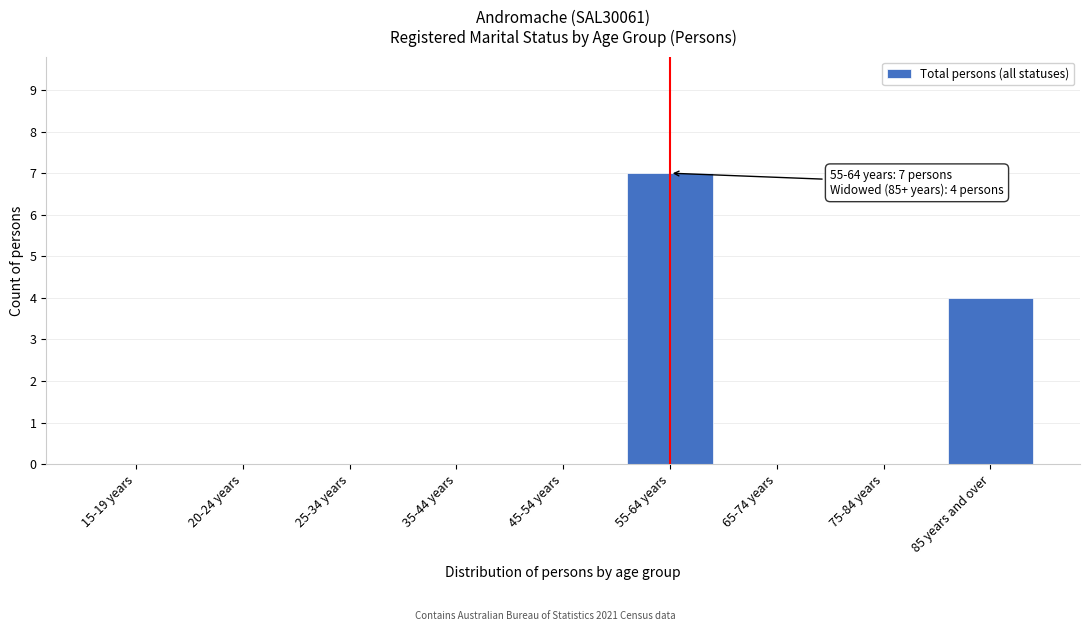

Reading left to right, list all the values displayed in this chart.

15-19 years=0	20-24 years=0	25-34 years=0	35-44 years=0	45-54 years=0	55-64 years=7	65-74 years=0	75-84 years=0	85 years and over=4